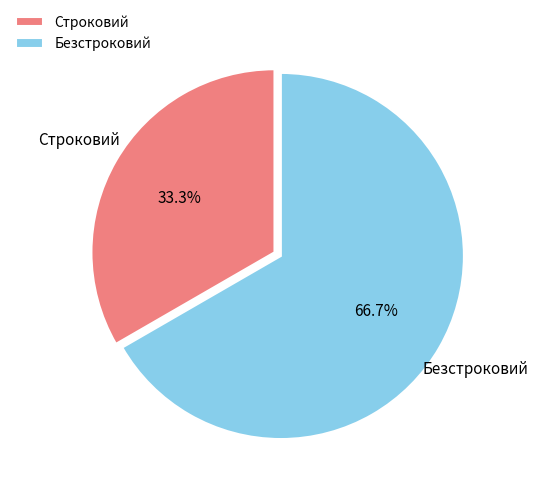

What is the ratio of the value at Безстроковий to the value at Строковий?

2.0